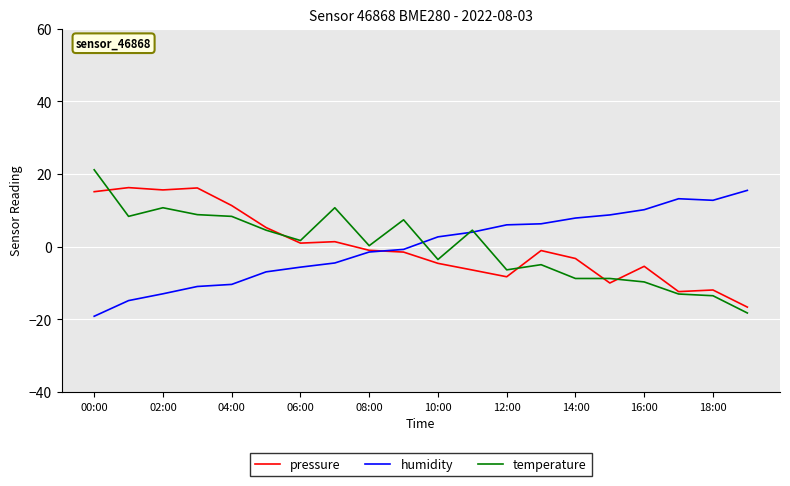

What is the minimum value shown in the chart?

-19.1